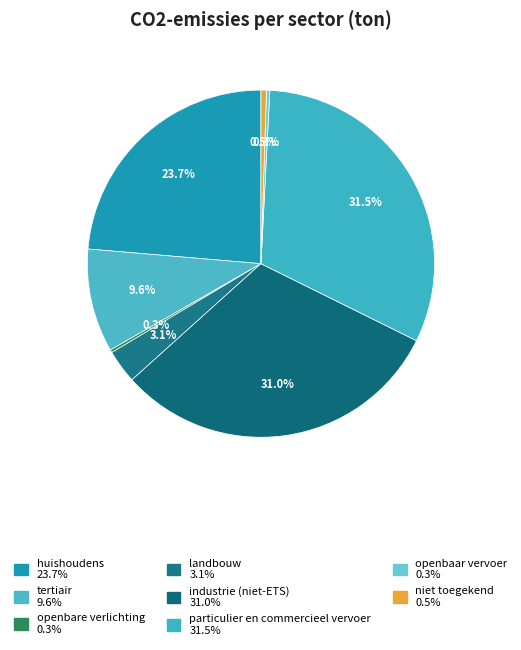

Is there a majority slice in this chart?

No